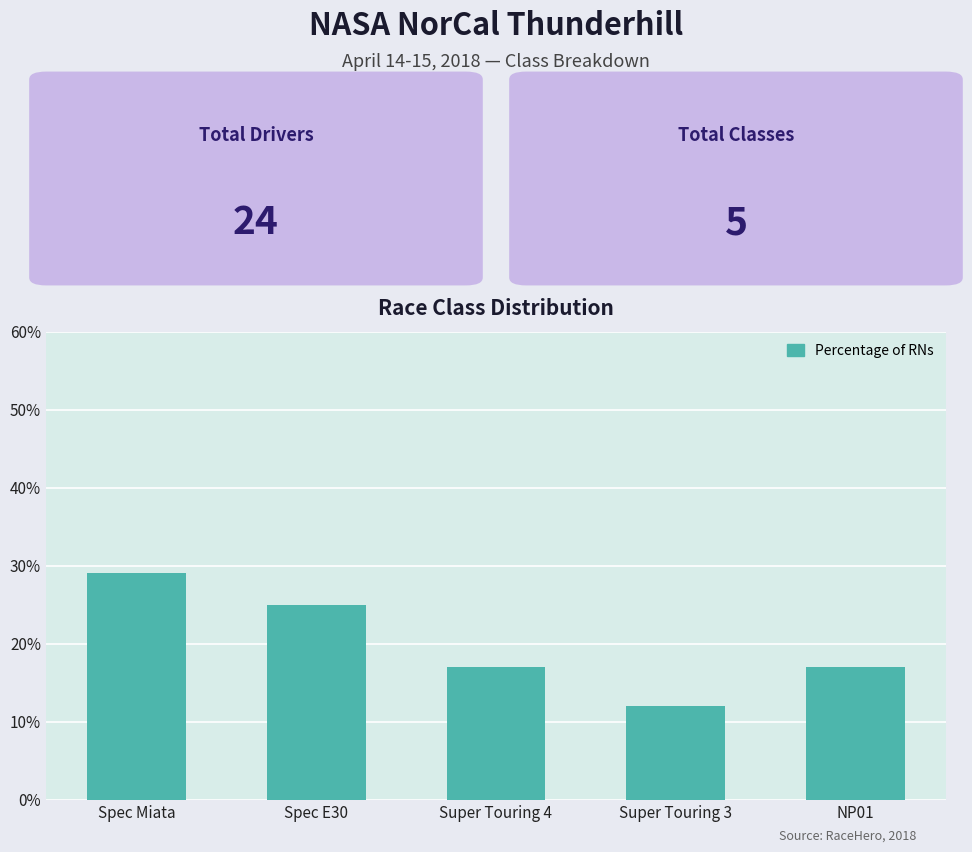

What is the ratio of the value at Super Touring 4 to the value at Super Touring 3?

1.4